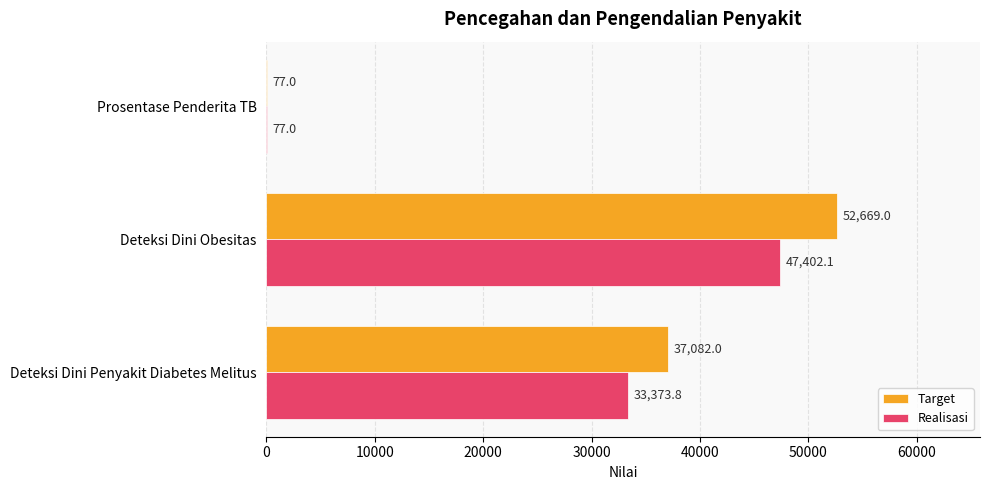

Between Deteksi Dini Obesitas and Prosentase Penderita TB, which series saw the biggest shift?

Target